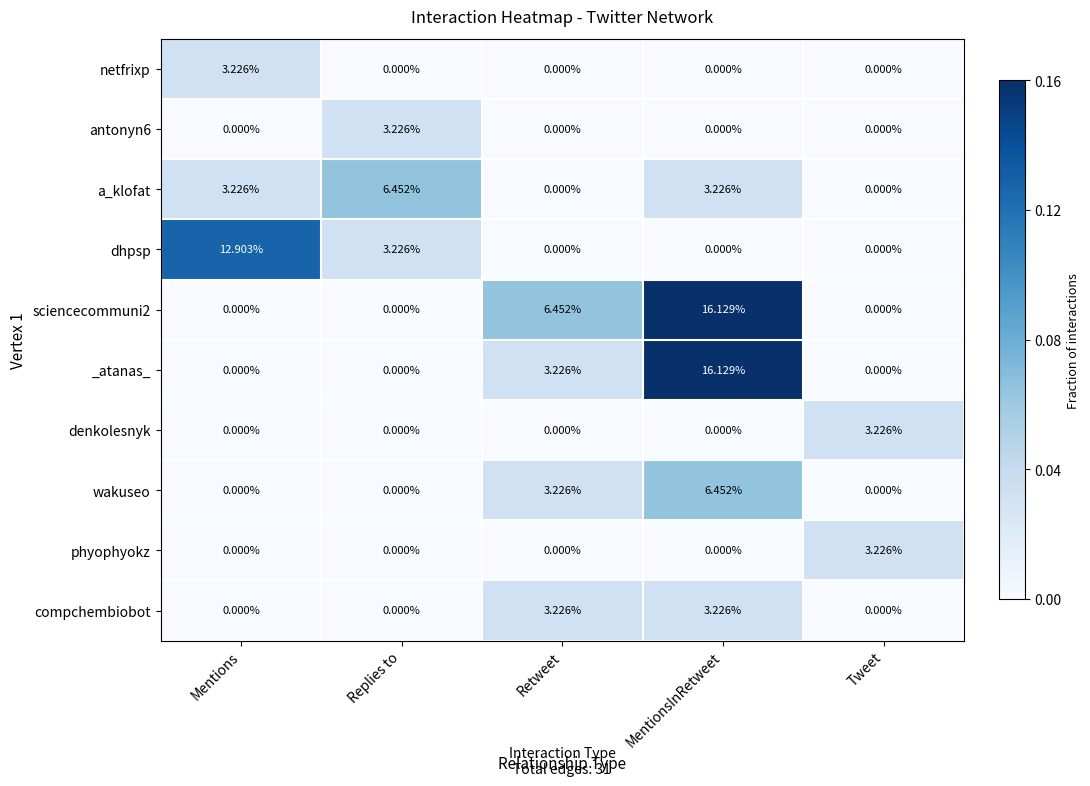

At which category is the sum across all series the highest?

MentionsInRetweet